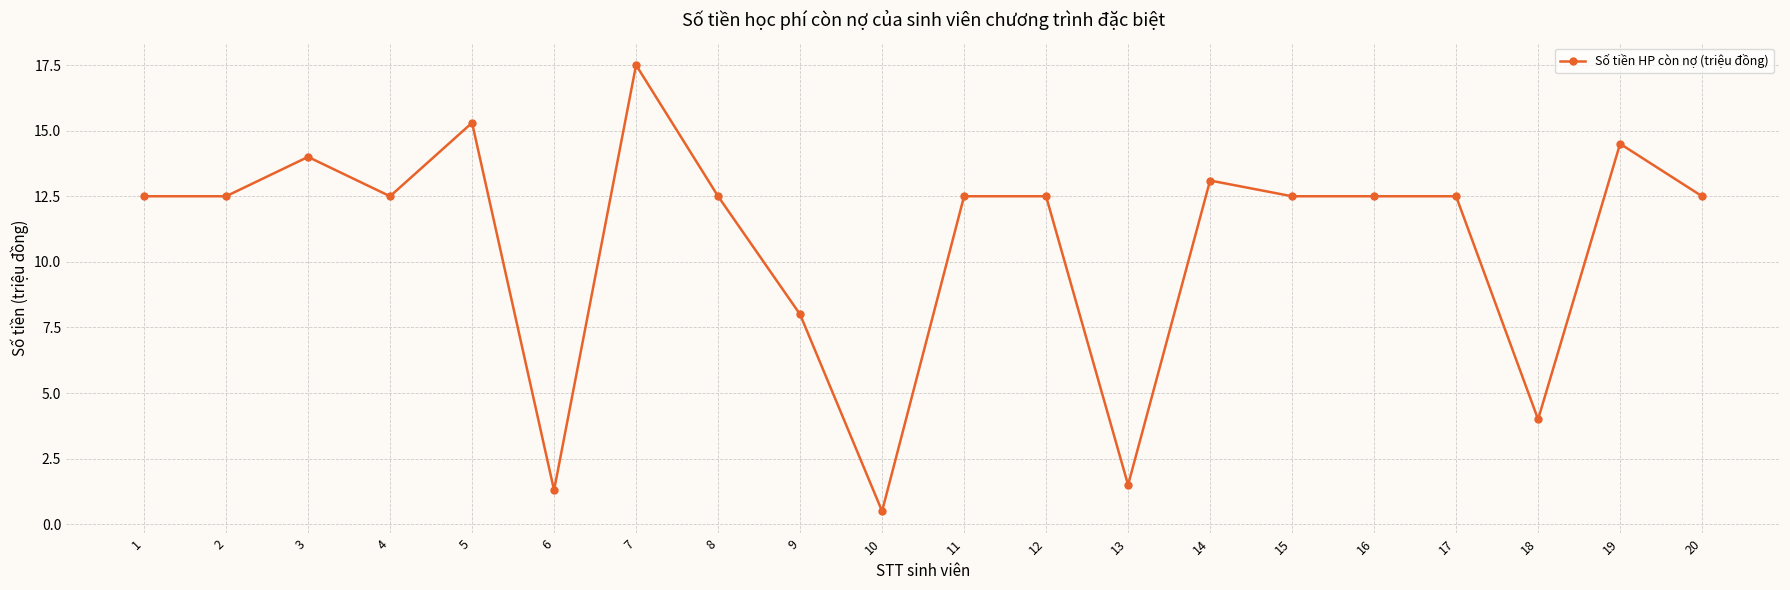

At which category does the chart reach its peak across all series?

7